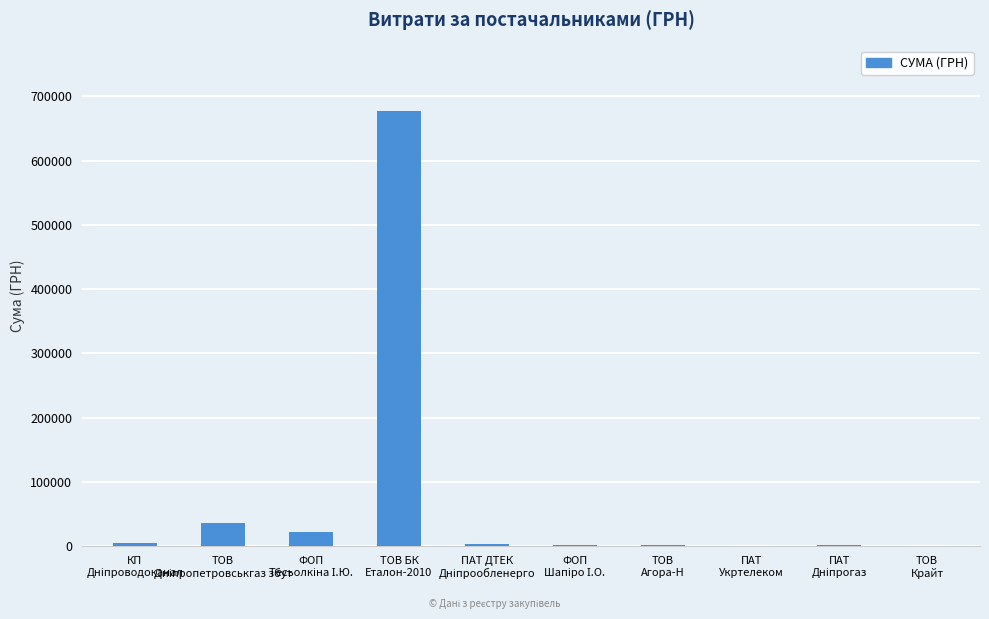

List the labels in order of value, largest first.

ТОВ БК
Еталон-2010, ТОВ
Дніпропетровськгаз збут, ФОП
Тесьолкіна І.Ю., КП
Дніпроводоканал, ПАТ ДТЕК
Дніпрообленерго, ПАТ
Дніпрогаз, ФОП
Шапіро І.О., ТОВ
Агора-Н, ТОВ
Крайт, ПАТ
Укртелеком